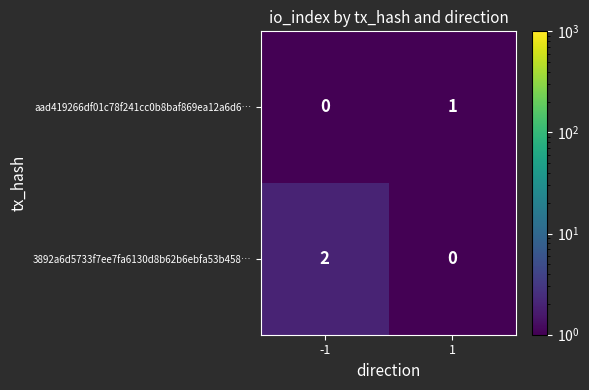

Reading left to right, list all the values displayed in this chart.

aad419266df01c78f241cc0b8baf869ea12a6d6…: -1=0	1=1
3892a6d5733f7ee7fa6130d8b62b6ebfa53b458…: -1=2	1=0